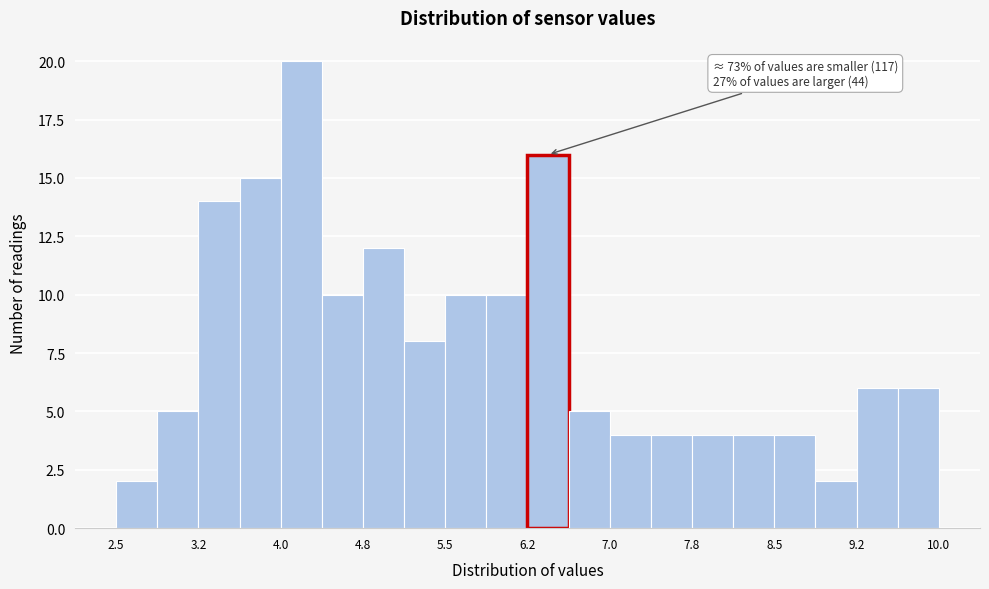

Read against the x-axis, roughly where is the centre of the tallest bar?

4.2